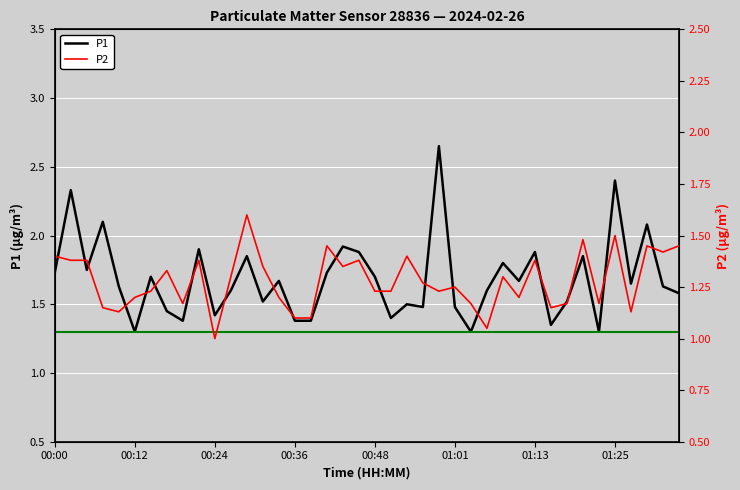

True or false: P1 and P2 intersect in this chart.

False